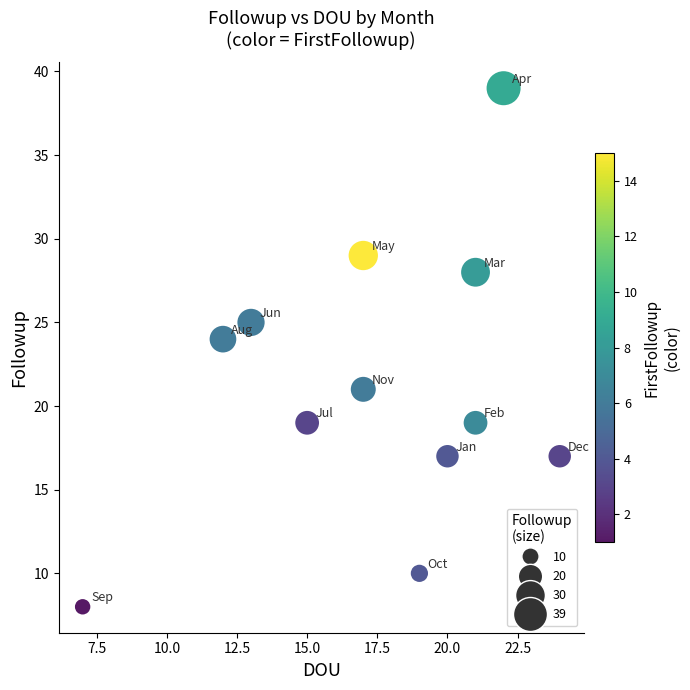

What is the average Y value?

21